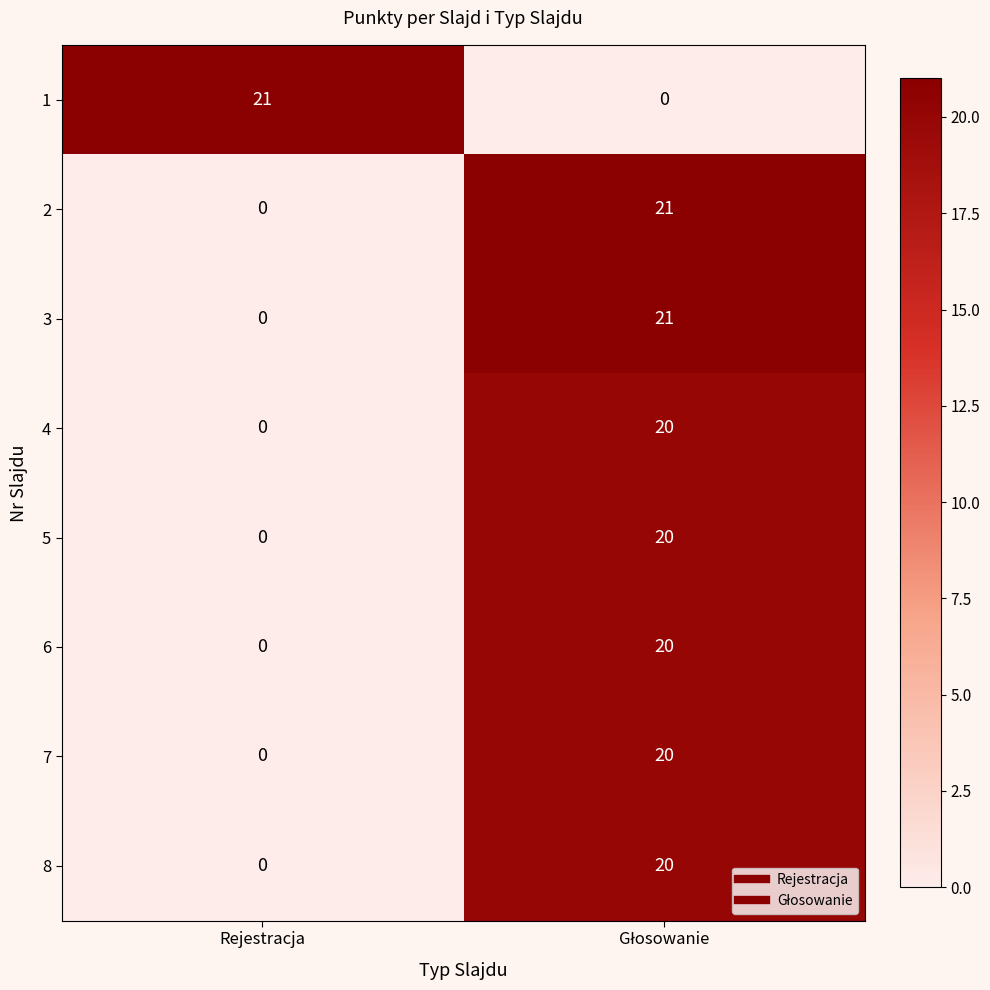

At how many categories does at least one series exceed 11?

2